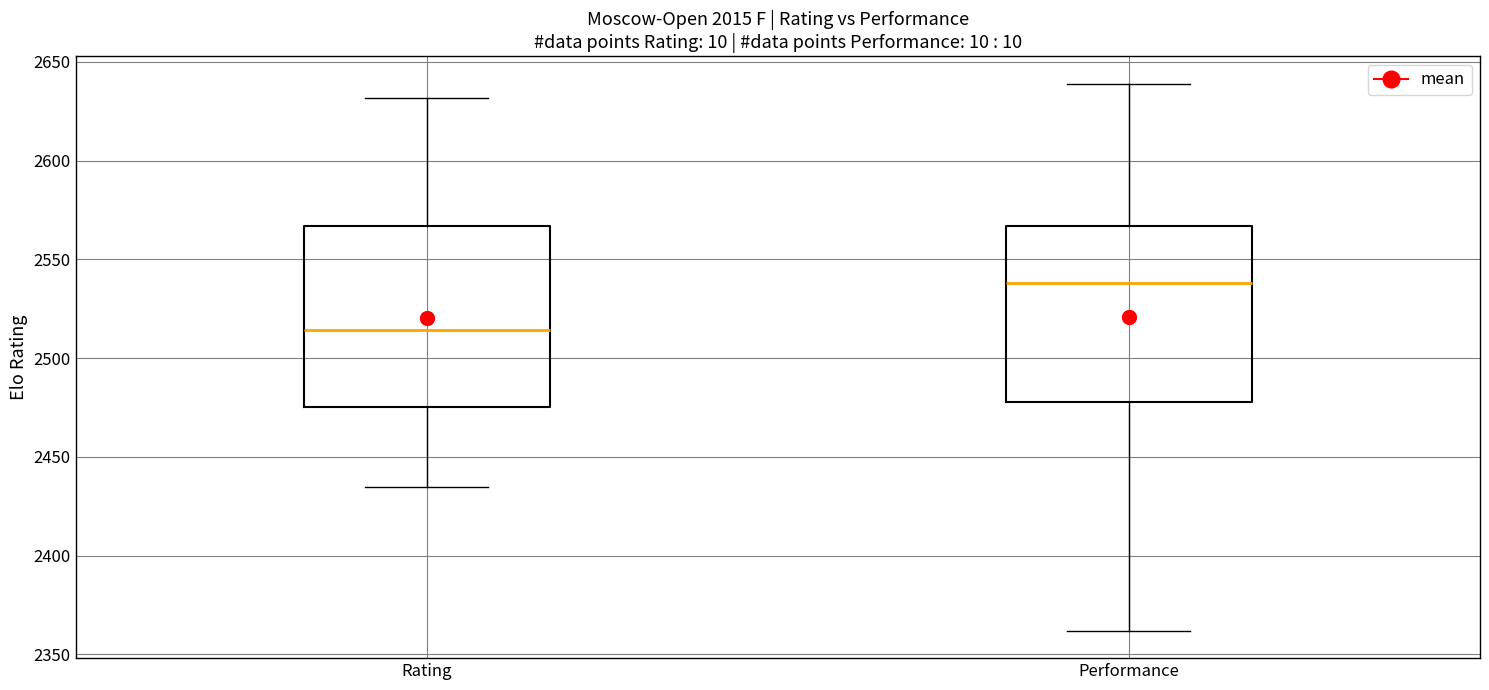

Reading left to right, transcribe this box plot: for each box, give where its median line is, the range the box spans, and where its two whiskers end, as read against the y-axis. The values are not printed on the chart, so give them approximately, as read against the axis.

Rating: median 2515, box 2475 to 2565, whiskers 2435 to 2630
Performance: median 2540, box 2480 to 2565, whiskers 2360 to 2640